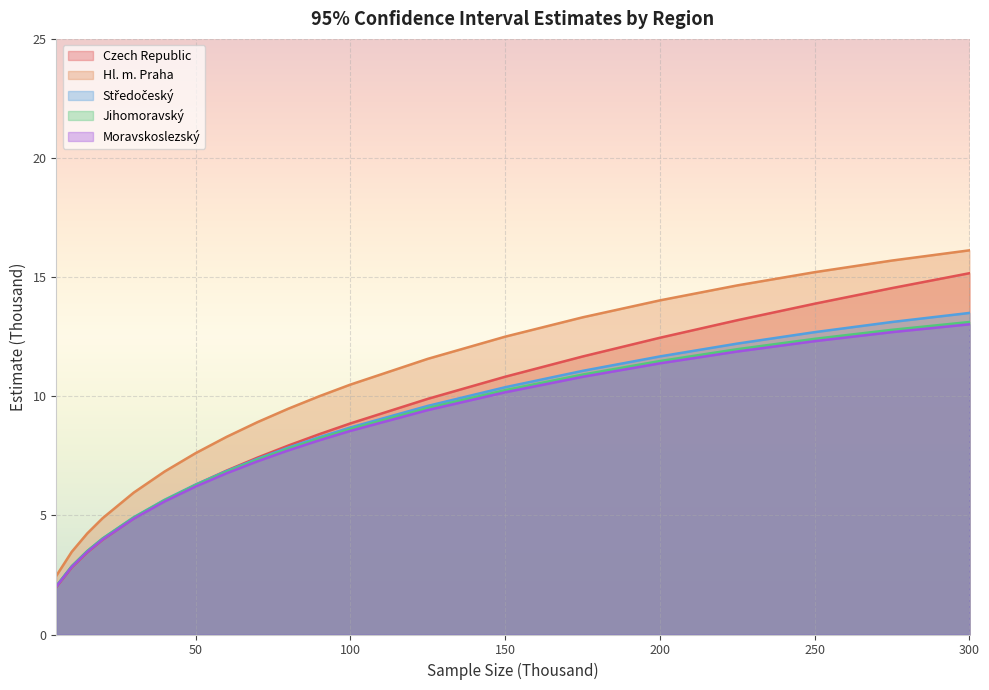

What is the difference between the highest and lowest values at 70?

1.6